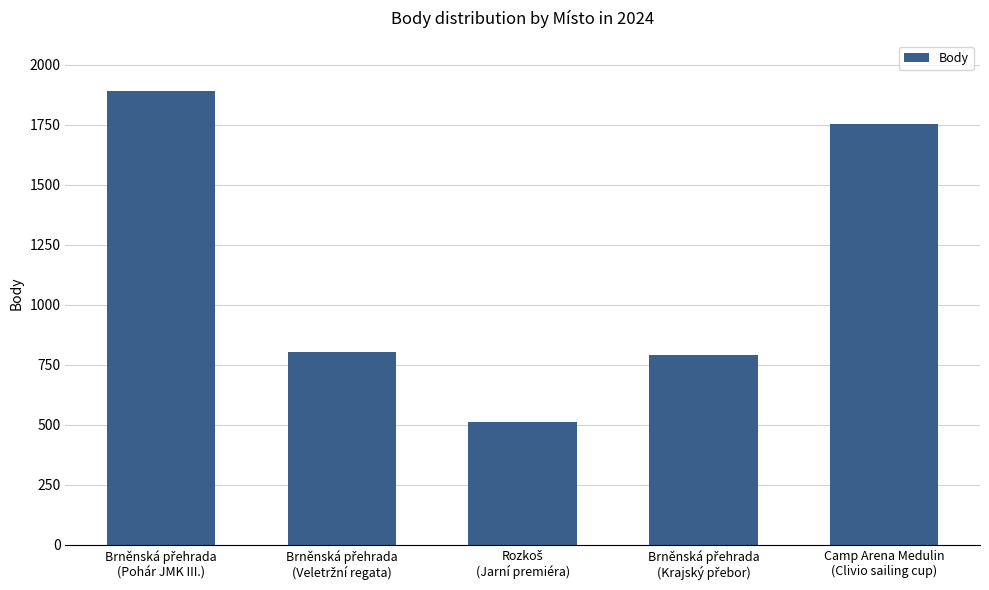

What is the minimum value shown in the chart?

513